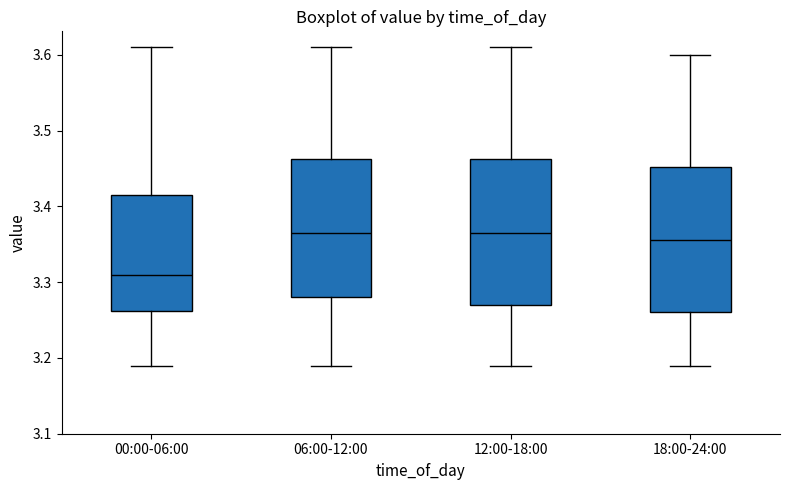

Where is the upper edge of the box for 00:00-06:00 on the y-axis? The values are not printed on the chart, so give them approximately, as read against the axis.

3.42